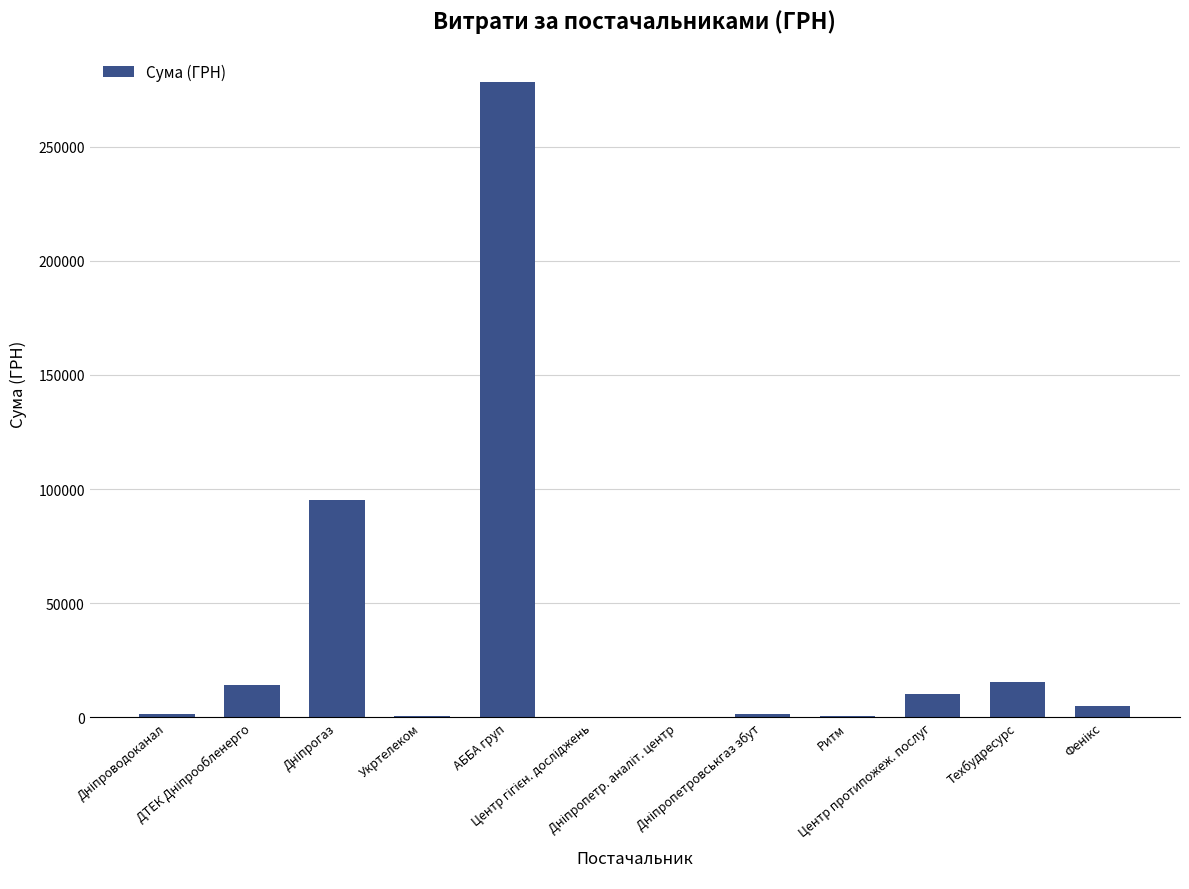

What is the sum of all values?

422134.9